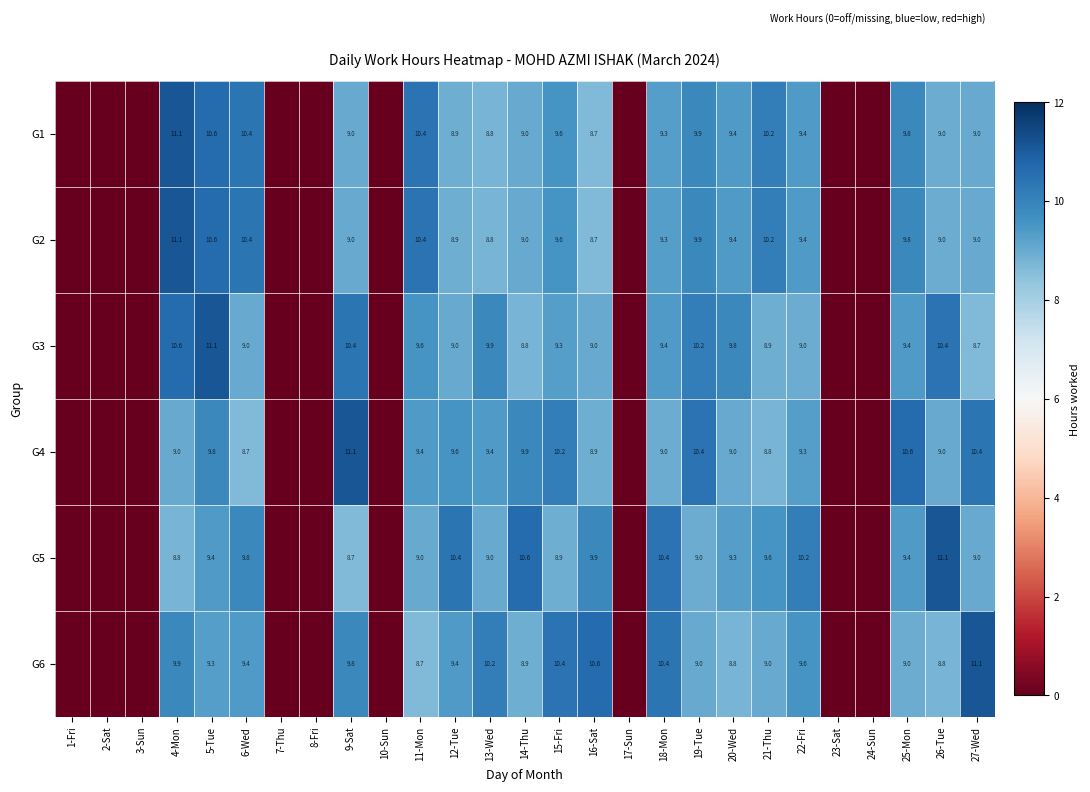

Between 14-Thu and 18-Mon, which series saw the biggest shift?

G6